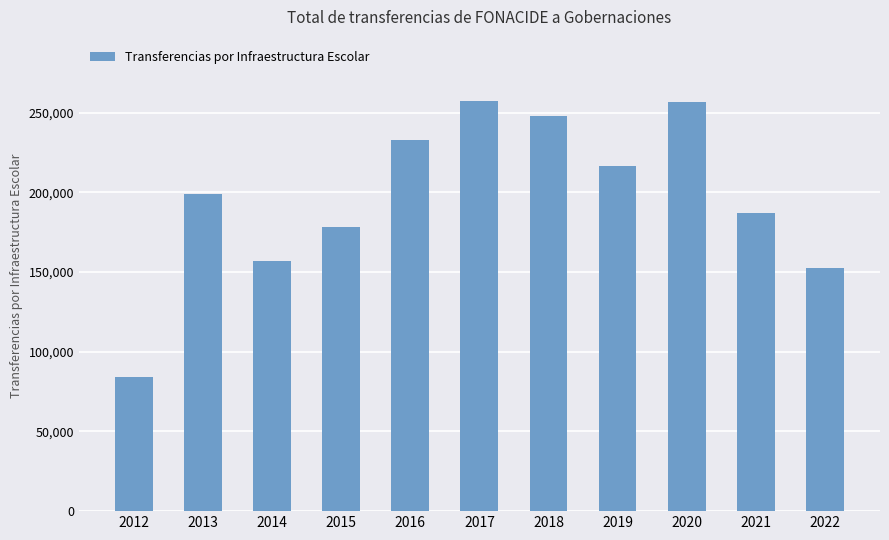

What is the difference between the second highest and minimum values?

172379